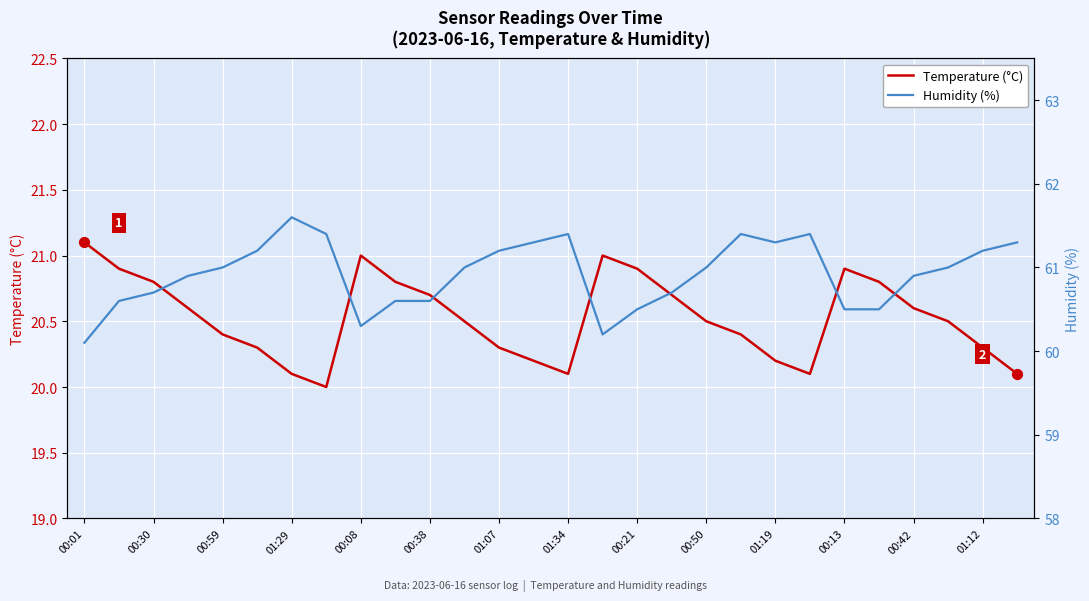

At how many categories does at least one series exceed 34?

28